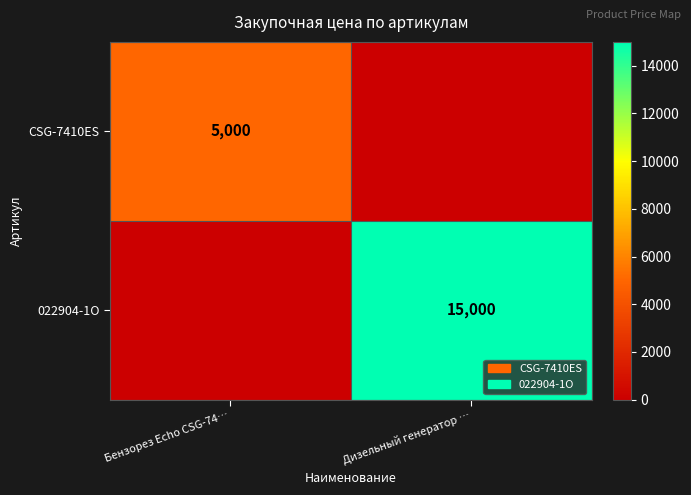

How many series are shown in this chart?

2